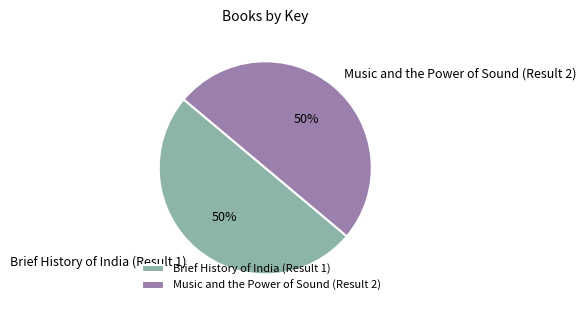

To the nearest percent, what portion does Brief History of India (Result 1) represent?

50%